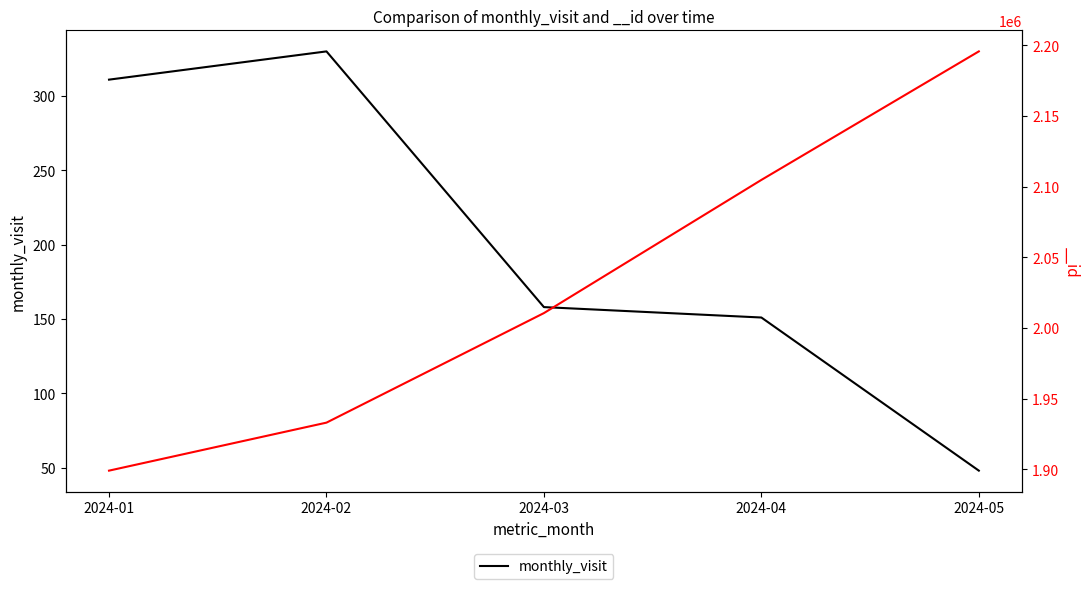

How many lines are shown in the chart?

1